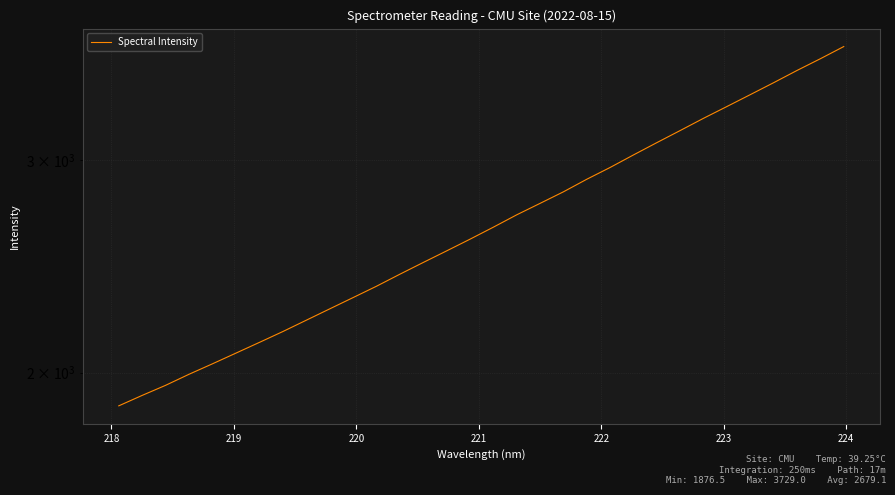

How many categories are shown in the chart?

32